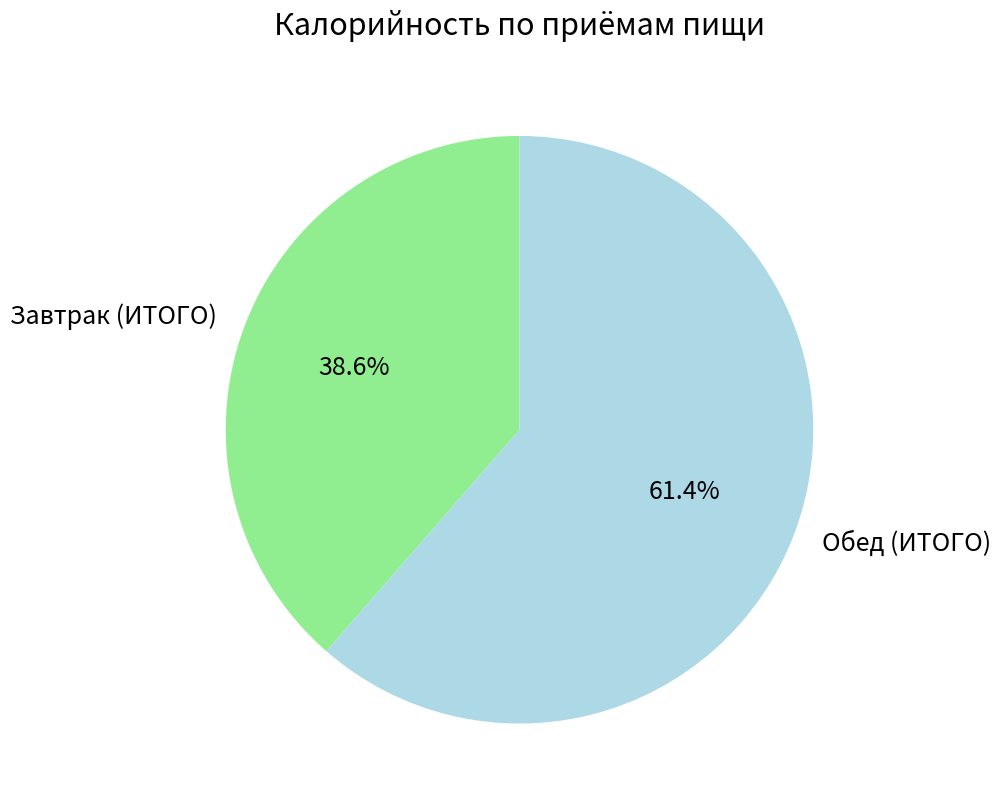

Is there any slice that represents more than half of the pie?

Yes